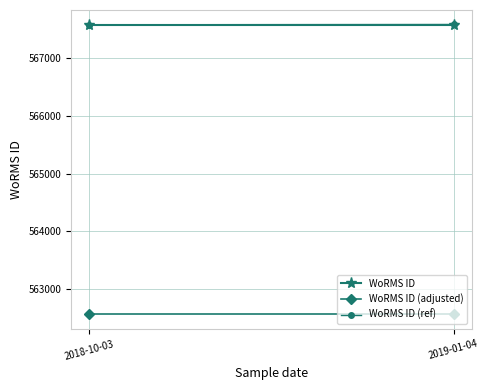

The WoRMS ID (adjusted) series shows 777081 at 2018-10-03. True or false?

False